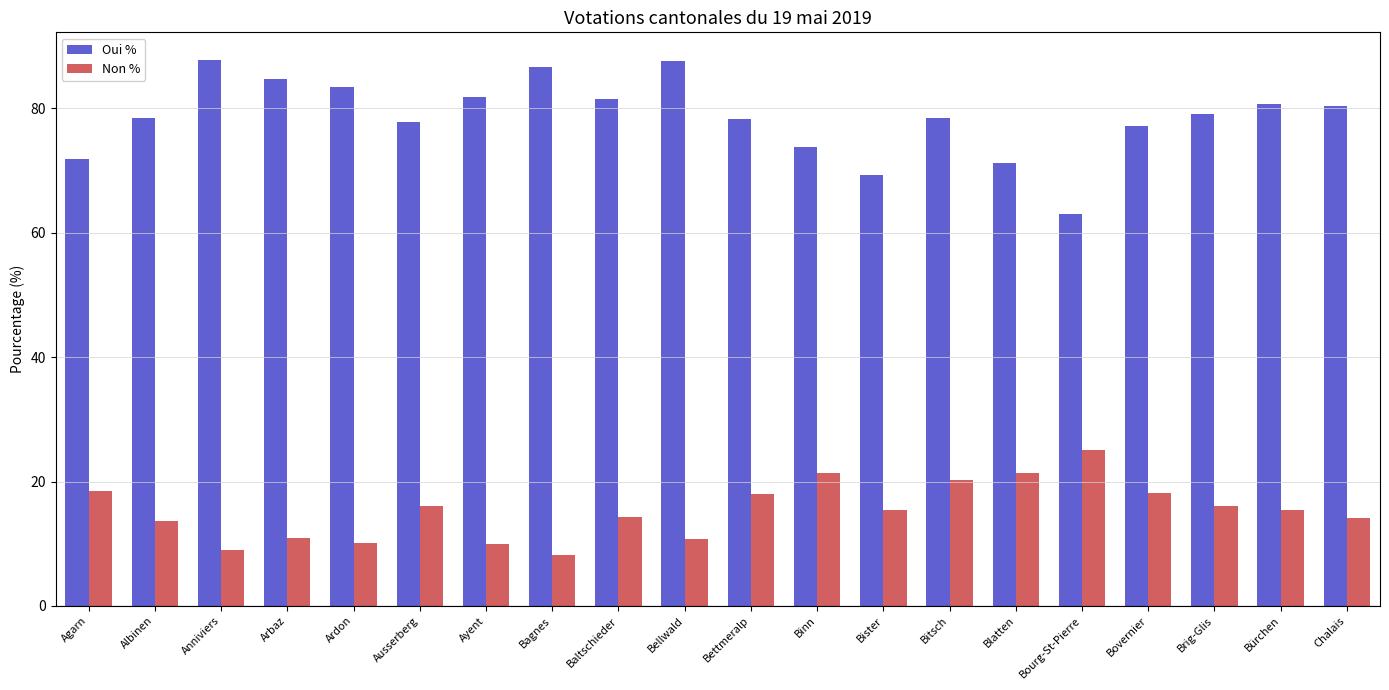

The value of Oui % at Ayent is 81.9. True or false?

True